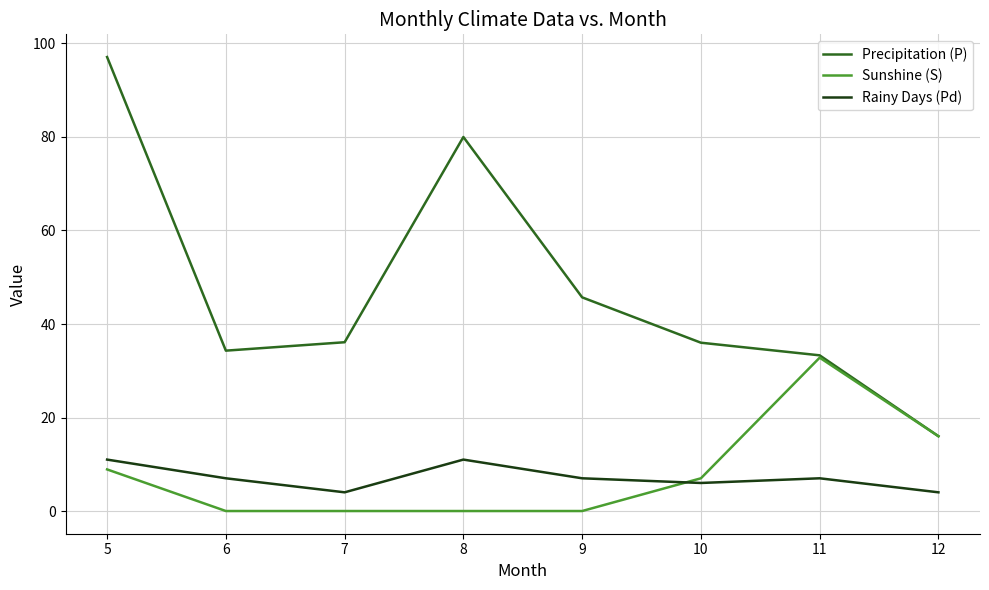

At which category does the chart reach its peak across all series?

5